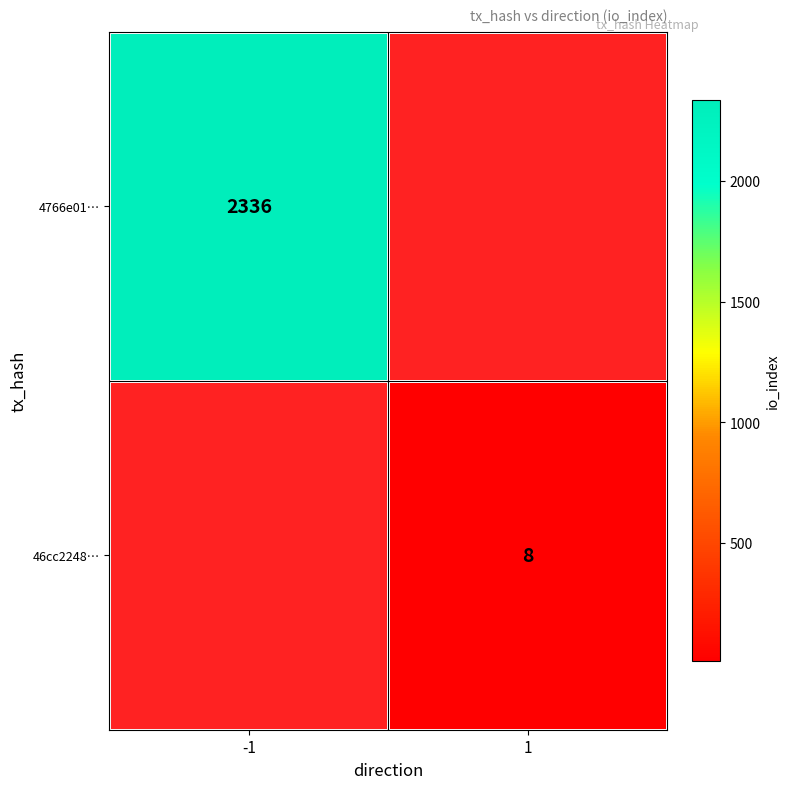

The value of 4766e01… at -1 is 871. True or false?

False